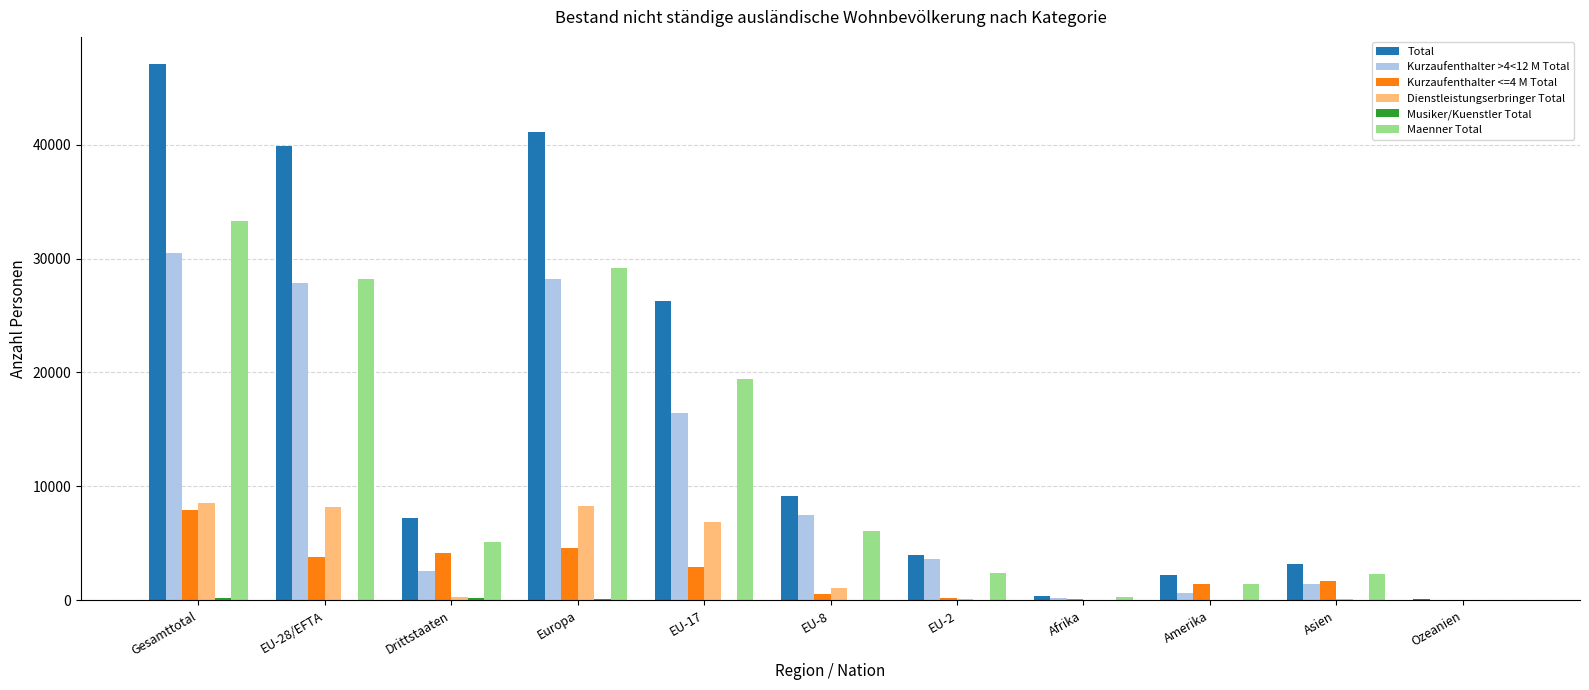

Between EU-17 and Afrika, which series saw the biggest shift?

Total